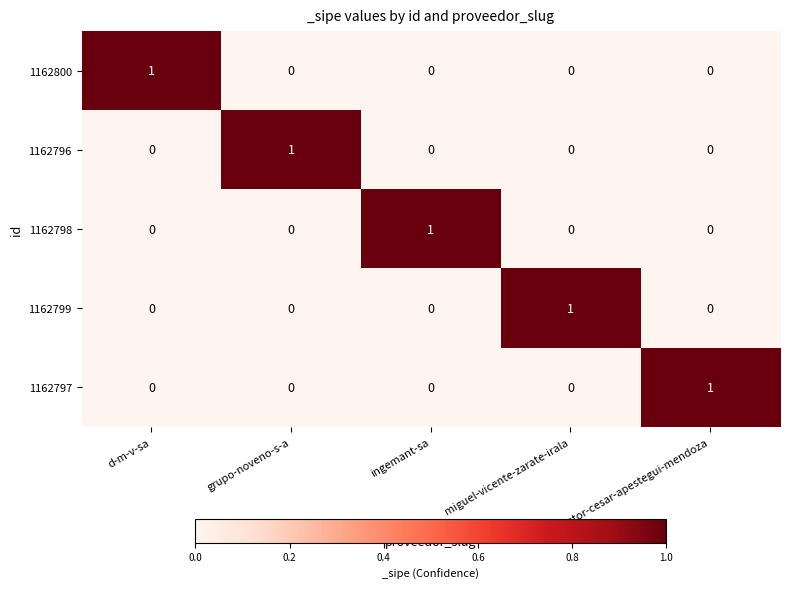

The 1162798 series shows -1 at victor-cesar-apestegui-mendoza. True or false?

False